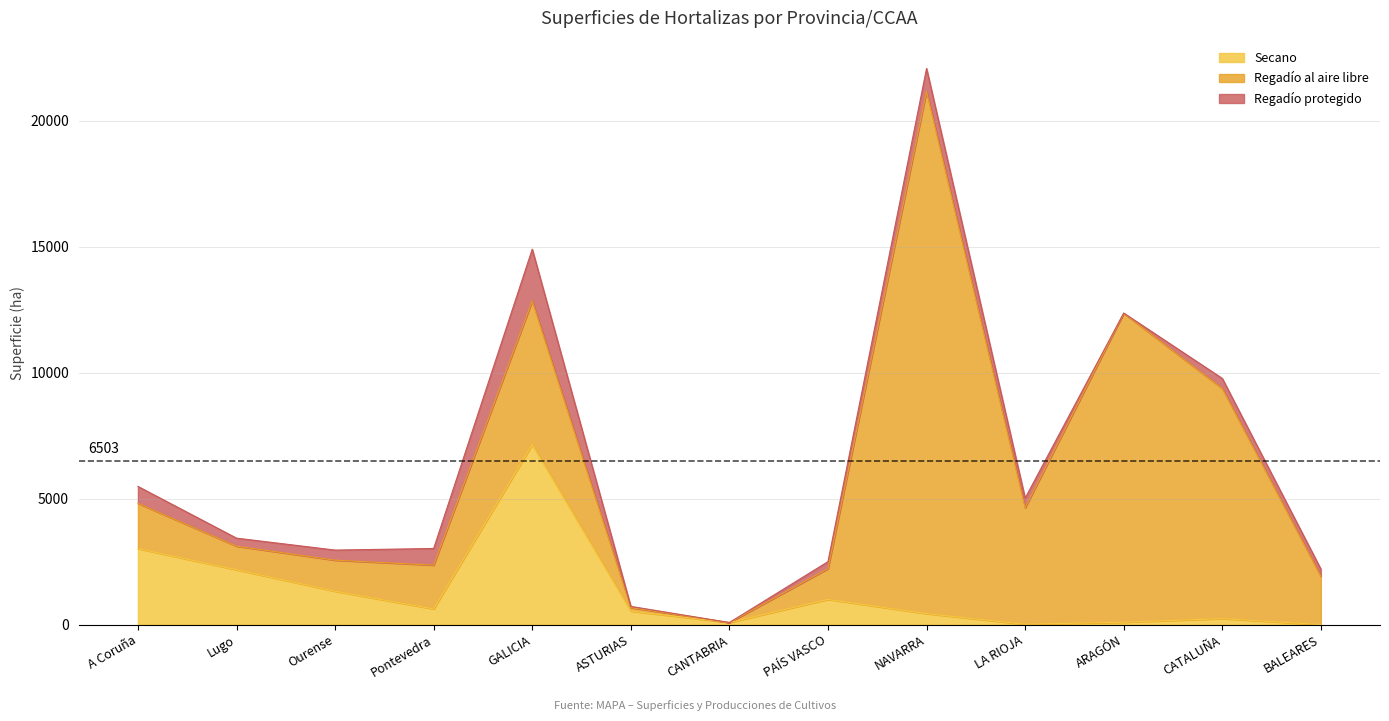

What is the sum of the Regadío protegido values at GALICIA and NAVARRA?

2958